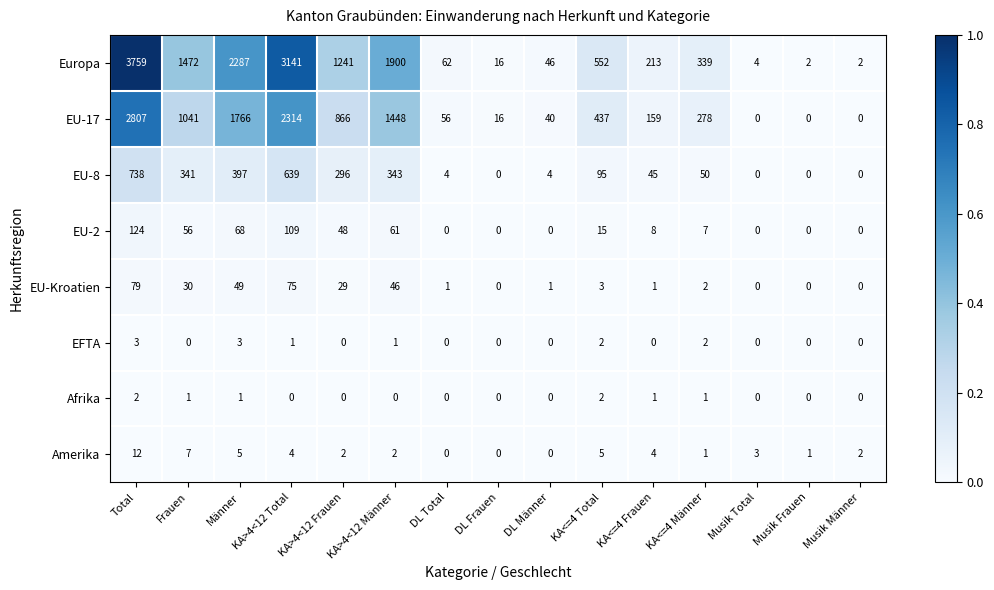

Is the value of EU-2 at KA>4<12 Männer greater than the value of EU-17 at DL Frauen?

Yes